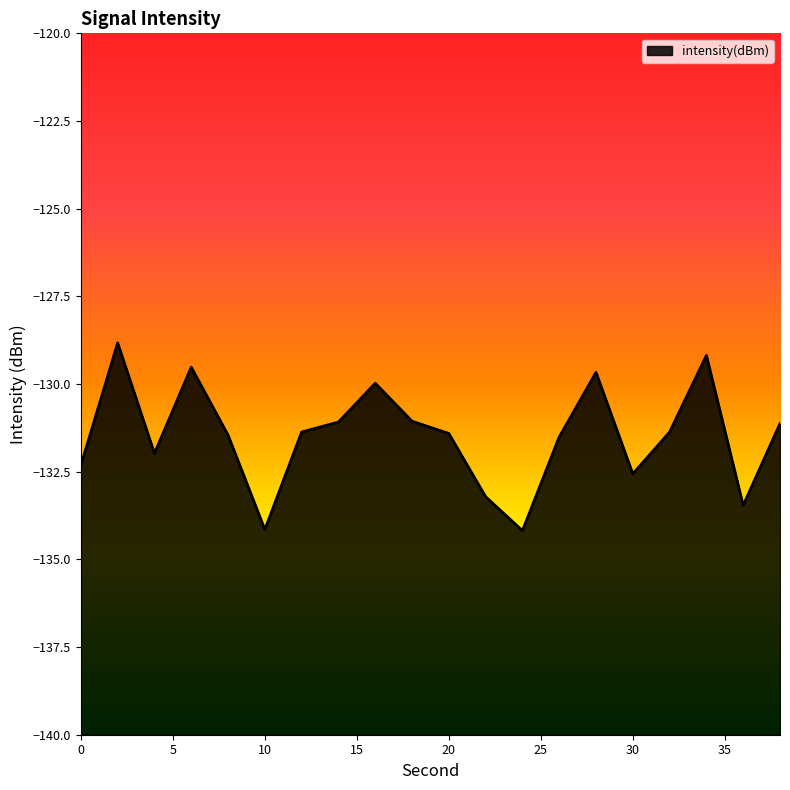

Rank the categories by value from highest to lowest.

2, 34, 6, 28, 16, 18, 14, 38, 32, 12, 20, 8, 26, 4, 0, 30, 22, 36, 10, 24